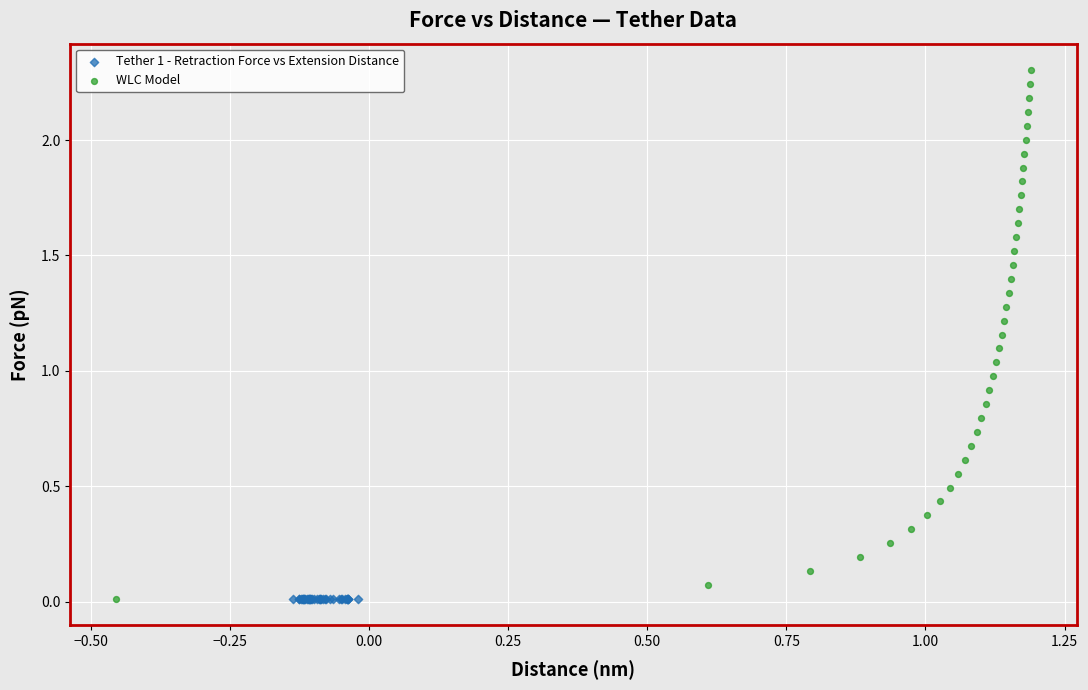

Which series has the largest Y range (max minus min)?

WLC Model